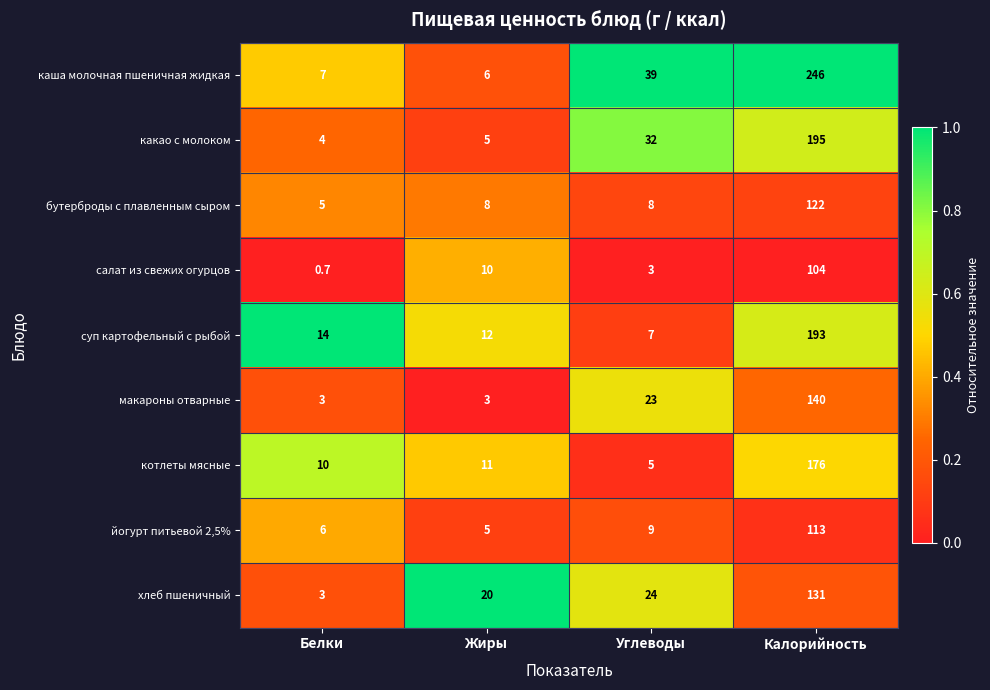

What is the smallest value displayed?

0.7